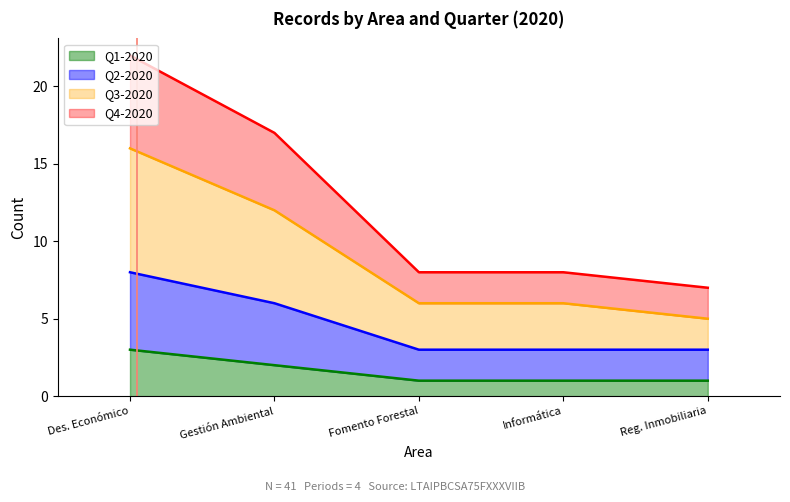

Does the chart have visible grid lines?

No